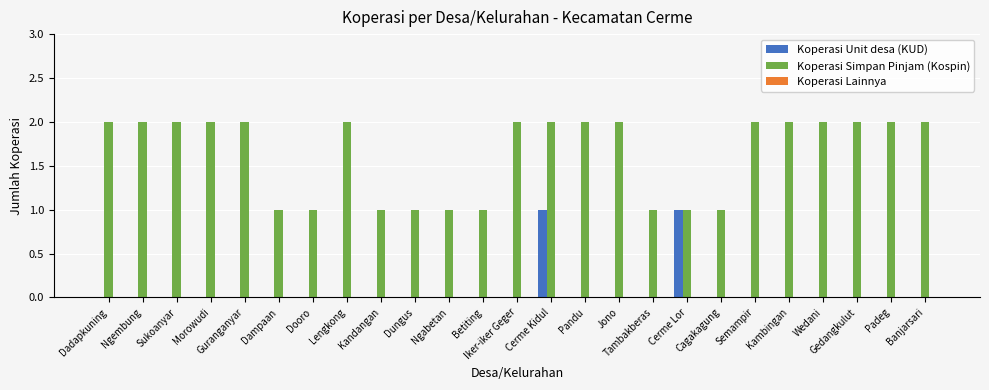

What is the sum of all Koperasi Simpan Pinjam (Kospin) values?

41